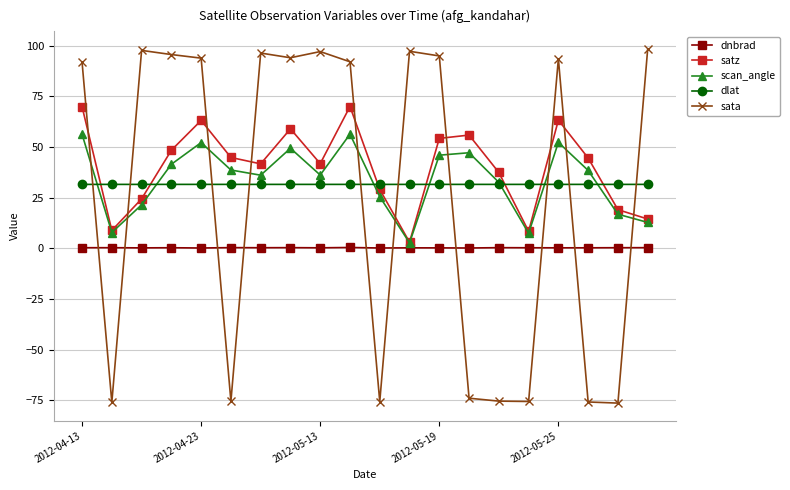

What is the smallest value displayed?

-76.4